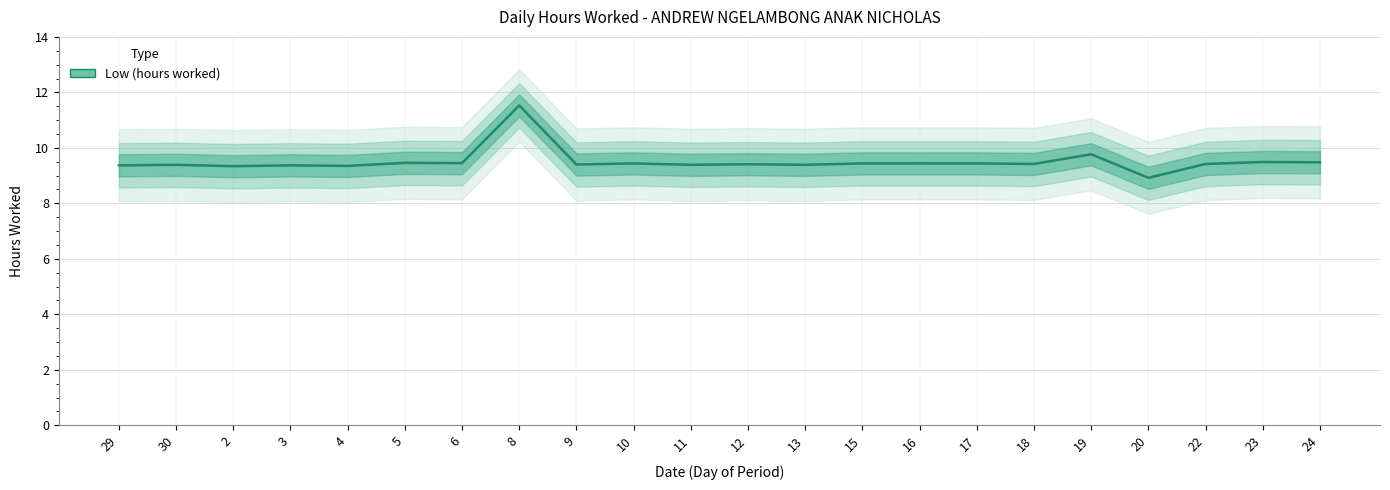

How many lines are shown in the chart?

1